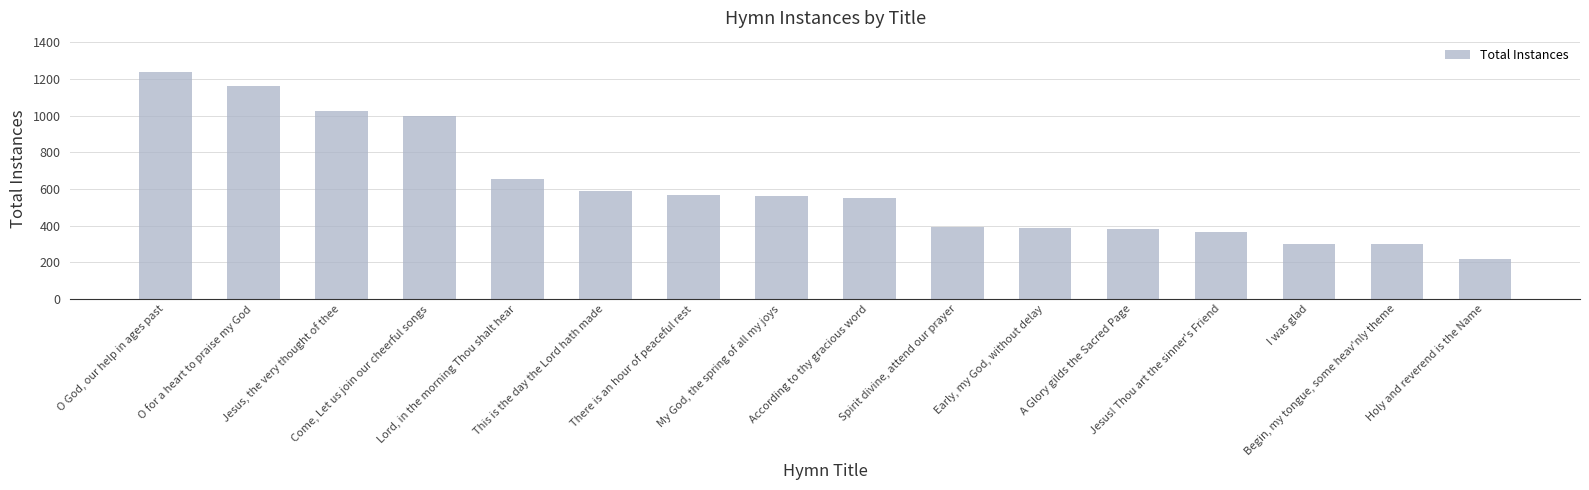

What is the sum of all values?

9689